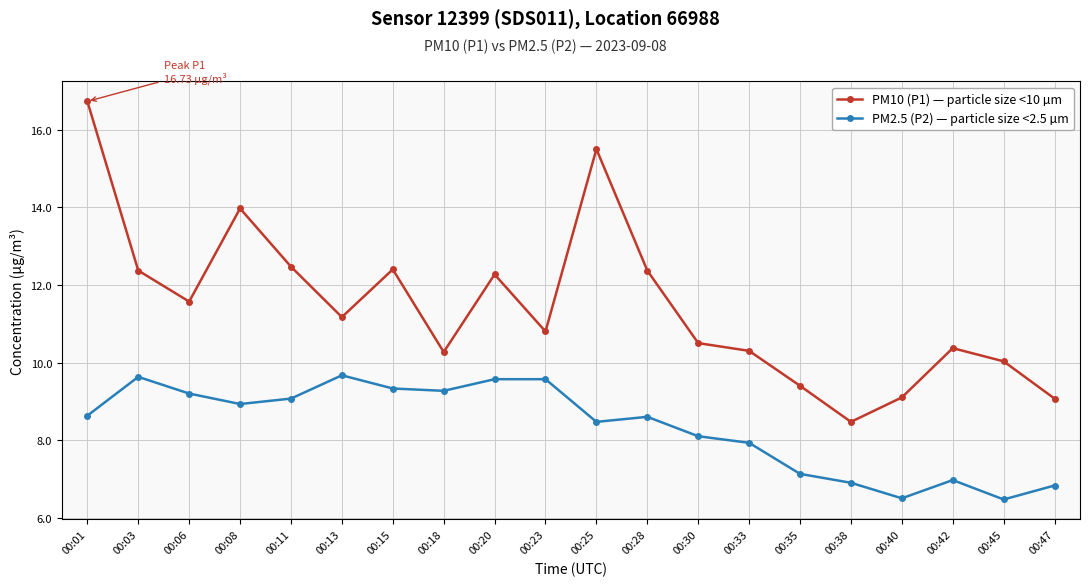

What is the lowest value of the PM10 (P1) — particle size <10 µm series?

8.5